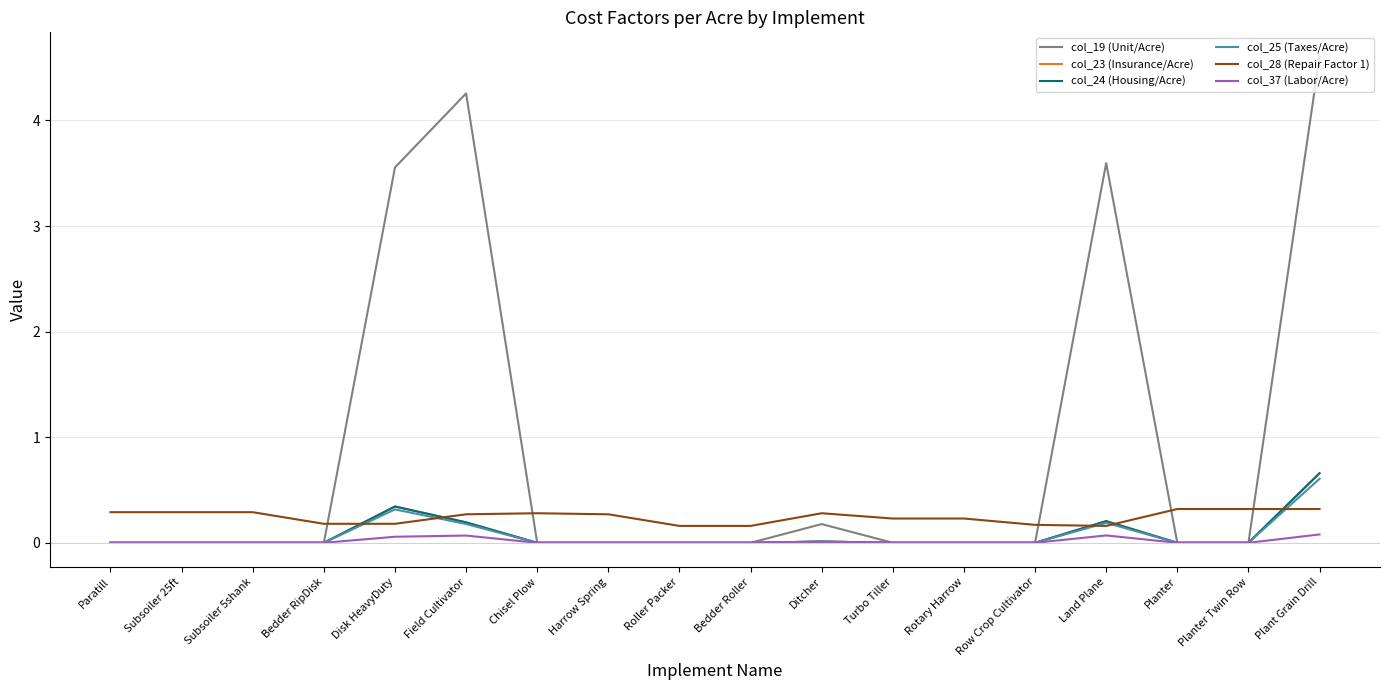

What is the sum of the col_28 (Repair Factor 1) values at Row Crop Cultivator and Chisel Plow?

0.5